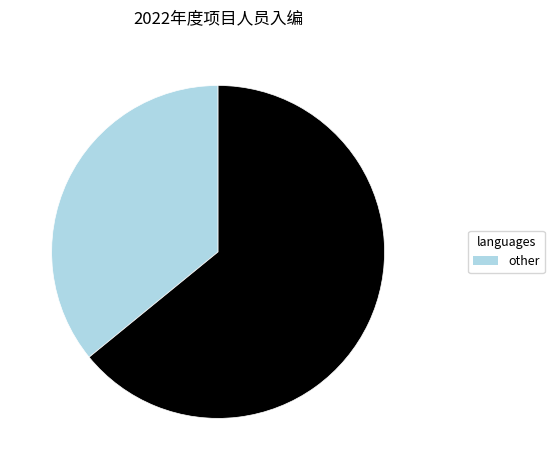

Is there a majority slice in this chart?

Yes